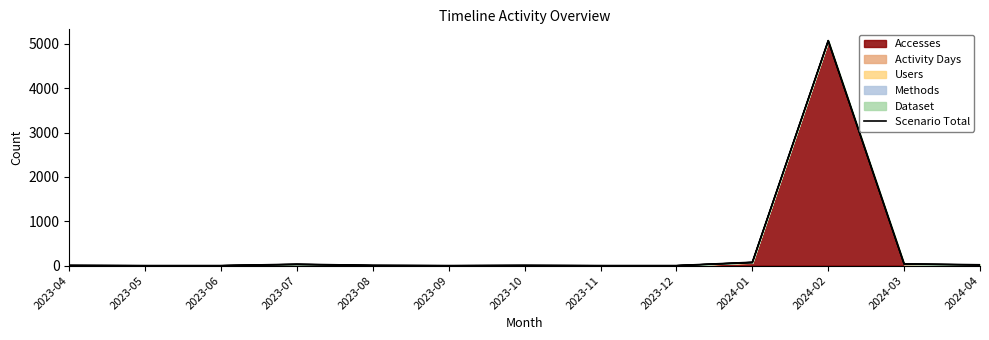

At which category does the data reach its first local valley?

2023-09